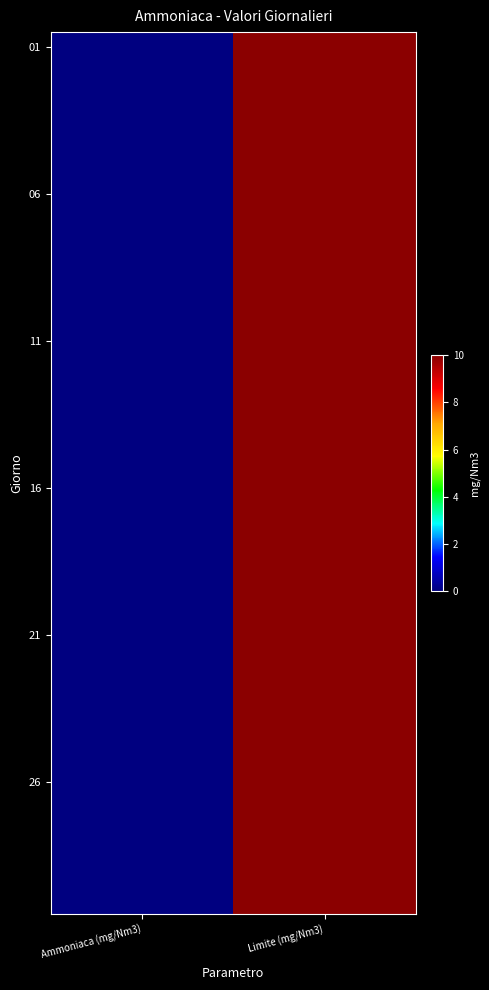

At which category is the sum across all series the highest?

Limite (mg/Nm3)